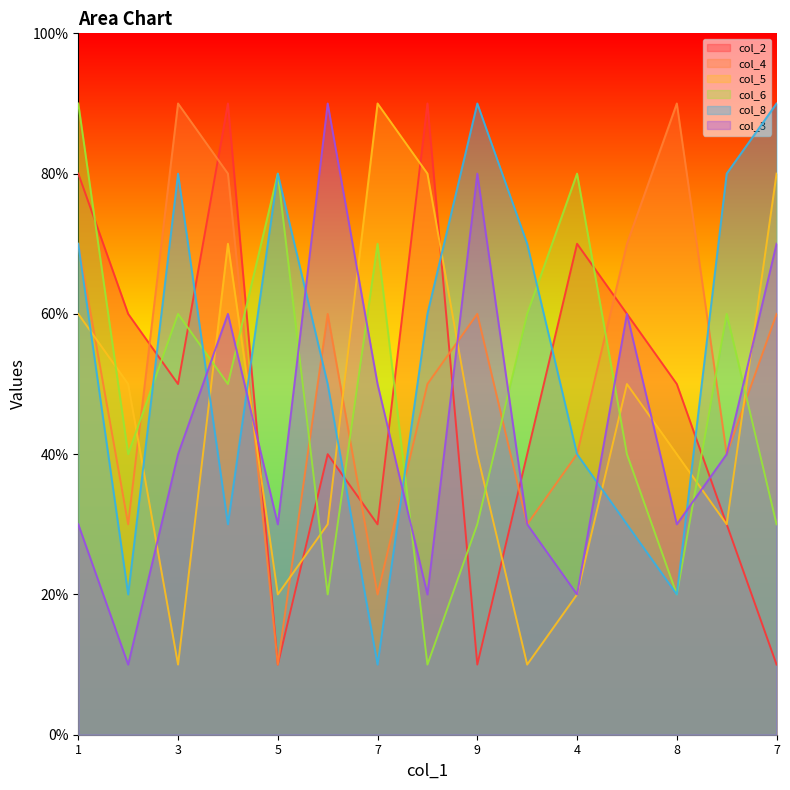

What are all the series names shown in the legend?

col_2, col_4, col_5, col_6, col_8, col_3